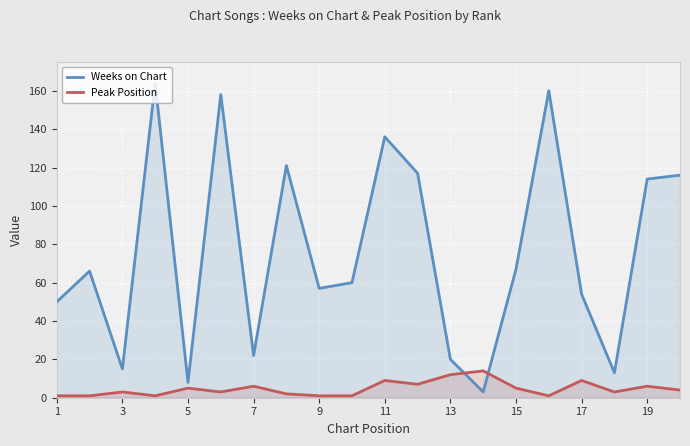

After their last crossing, which series has the higher values: Peak Position or Weeks on Chart?

Weeks on Chart